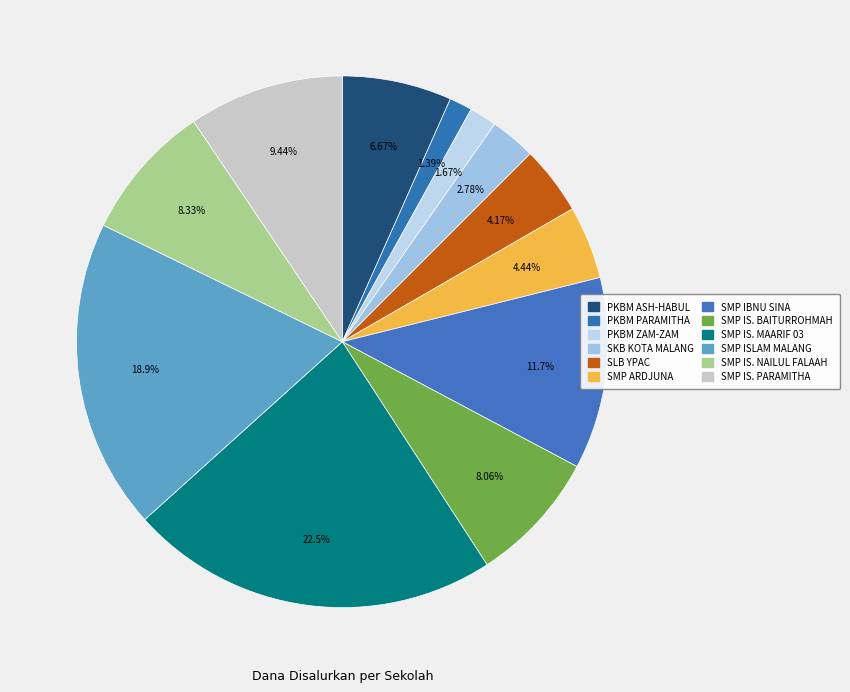

To the nearest percent, what is the difference between the largest and smallest slice percentages?

21%